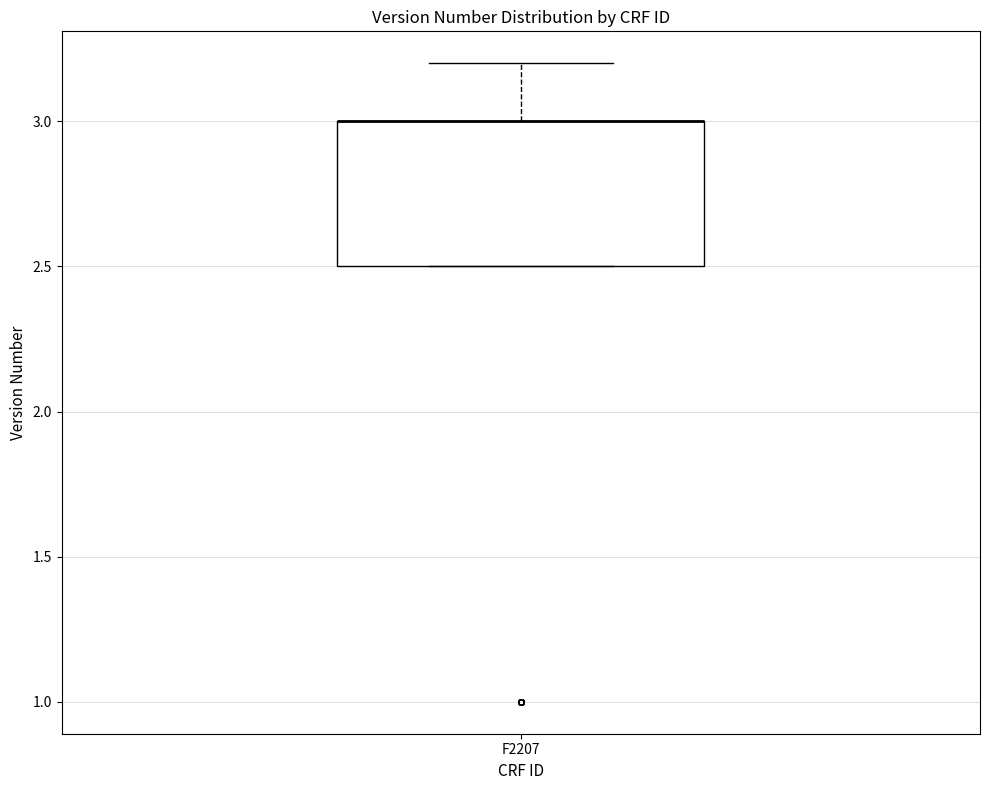

Read this box plot against the y-axis: the position of the median line, the range covered by the box, and the ends of both whiskers. The values are not printed on the chart, so give them approximately, as read against the axis.

median 3.0 (drawn on the box's upper edge), box 2.5 to 3.0, whiskers 2.5 to 3.2